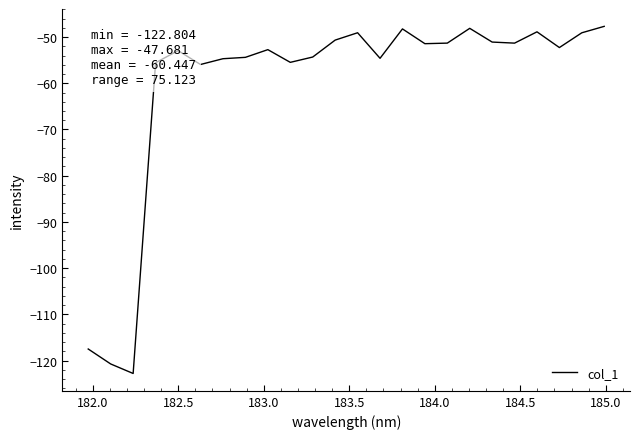

What is the difference between the maximum and minimum values?

75.1